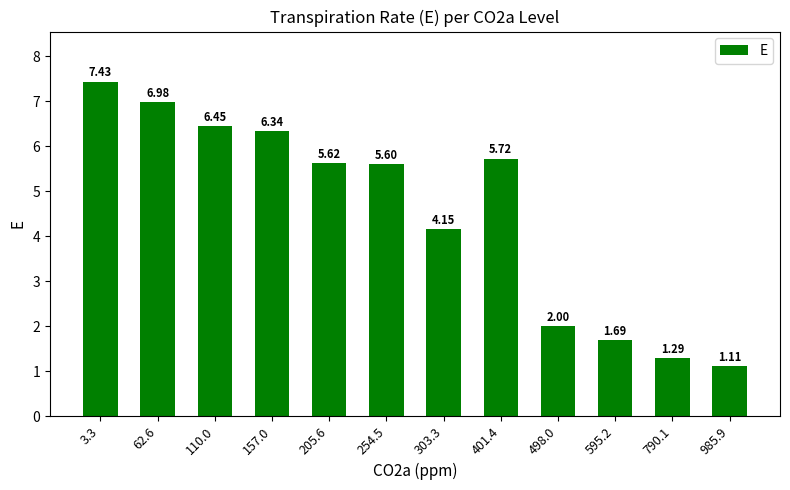

What is the difference between the values at 110.0 and 3.3?

1.0